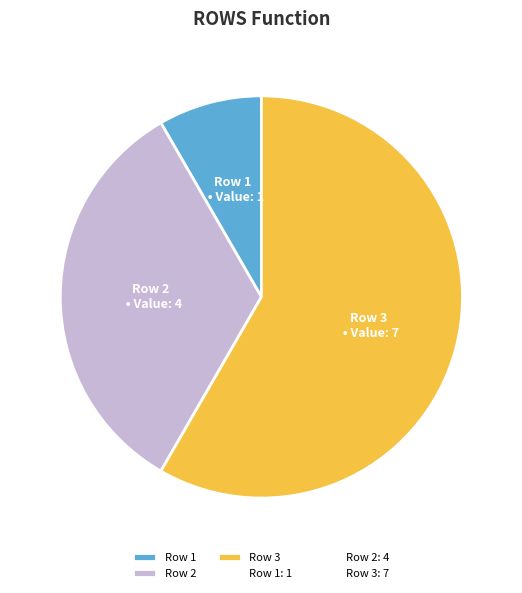

Combined, do Row 3 and Row 2 account for over 50%?

Yes